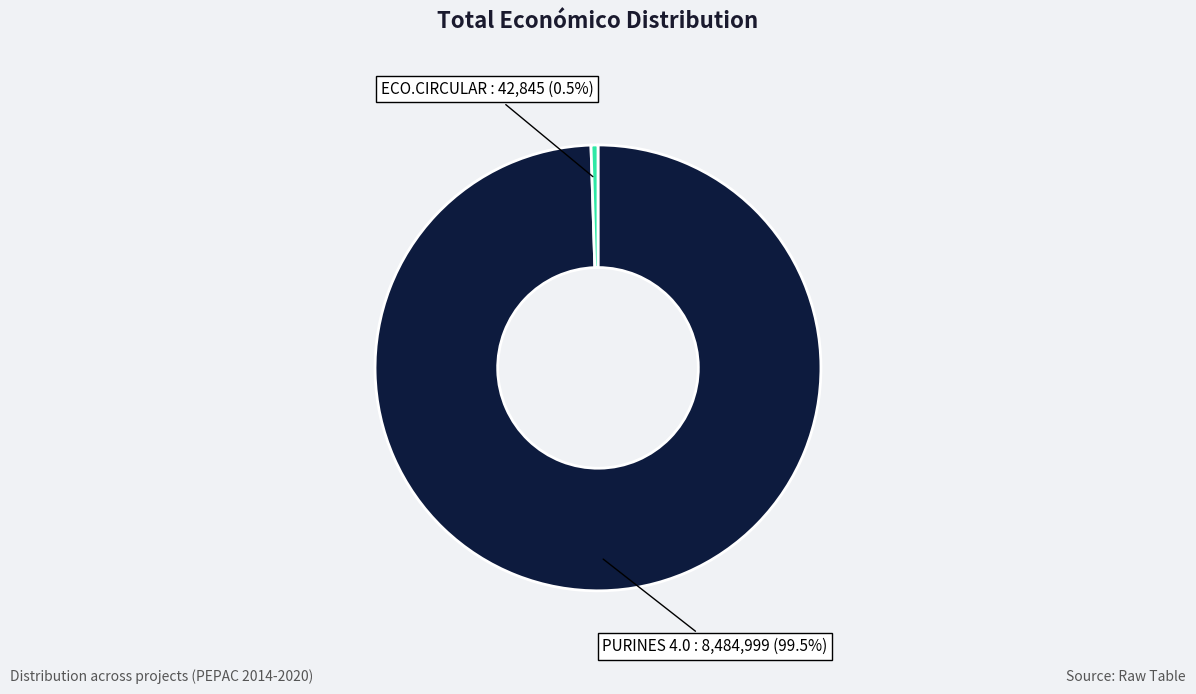

Is there any slice that represents more than half of the pie?

Yes